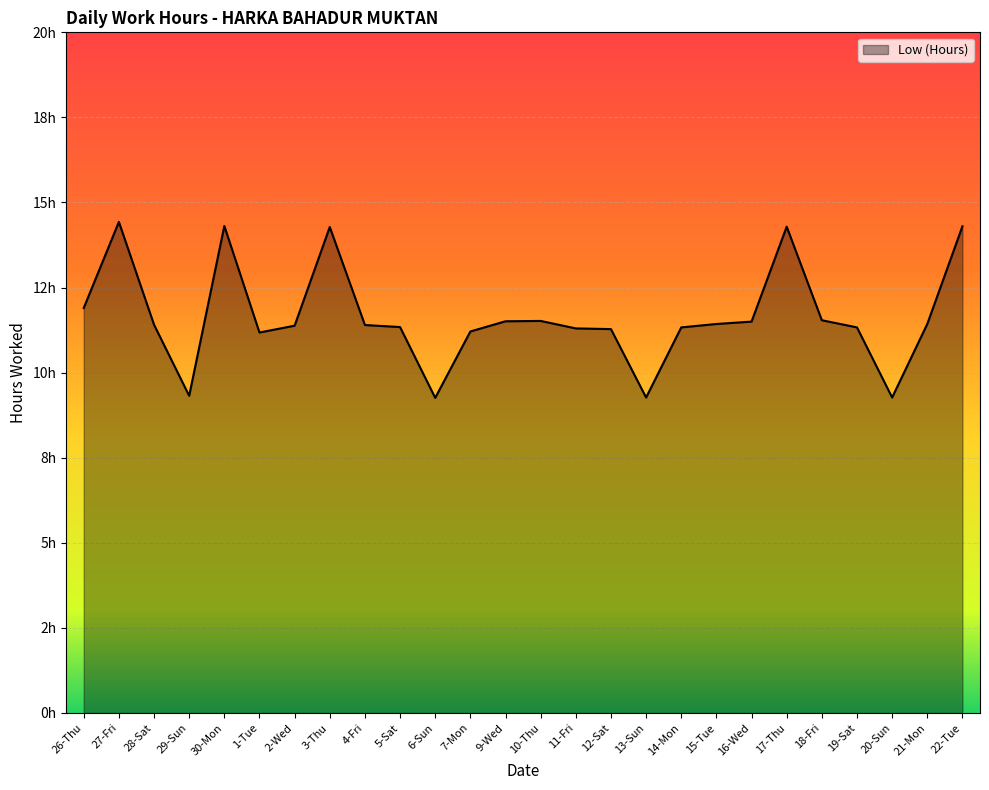

Is this an area chart (filled region under the line)?

Yes